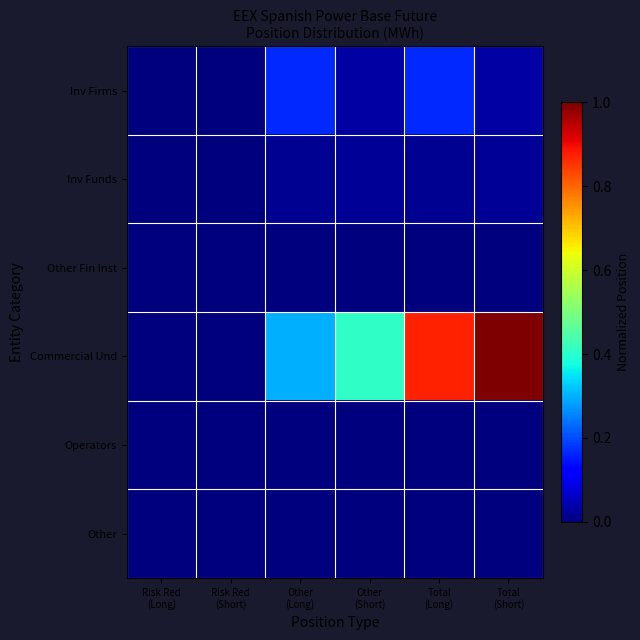

At which category does the chart reach its minimum across all series?

Risk Red
(Long)